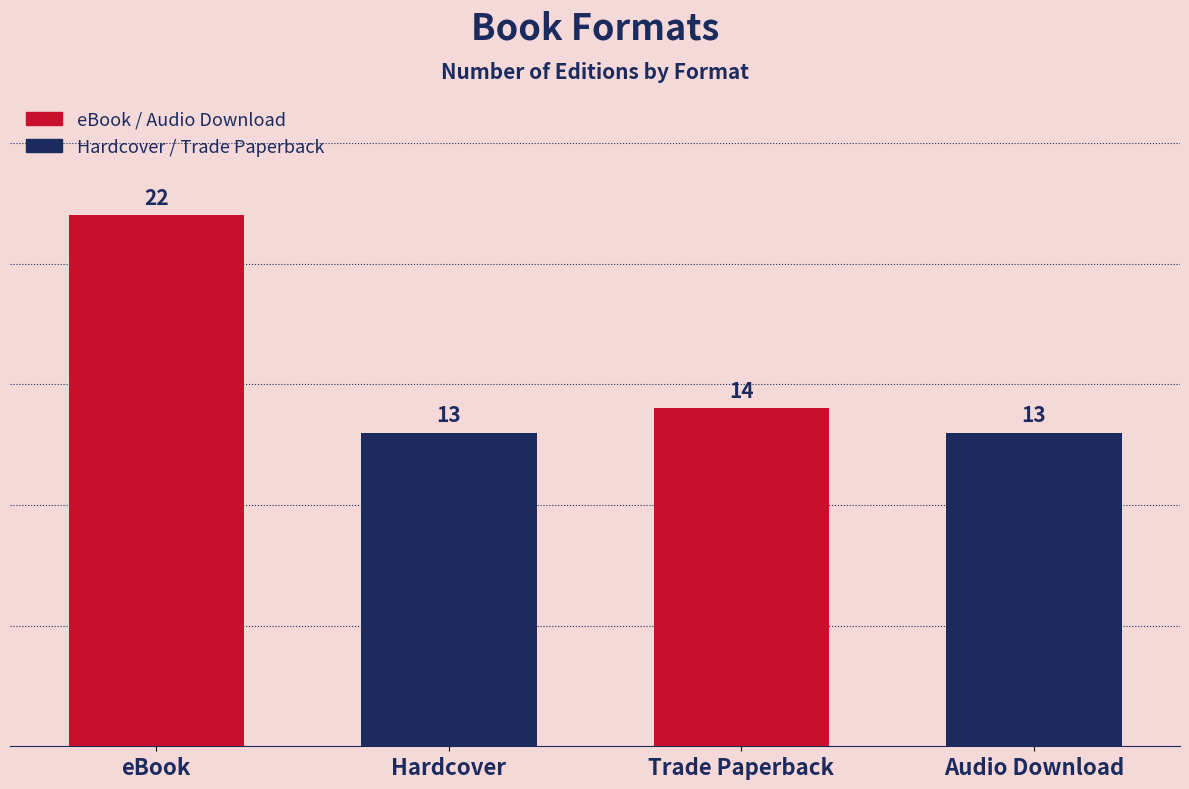

The value at Hardcover is 13. True or false?

True